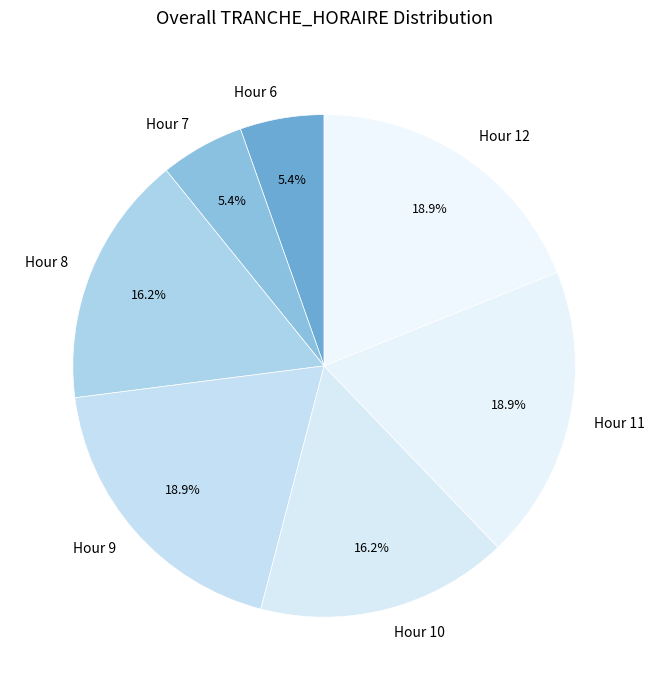

Which has a higher value, Hour 11 or Hour 8?

Hour 11